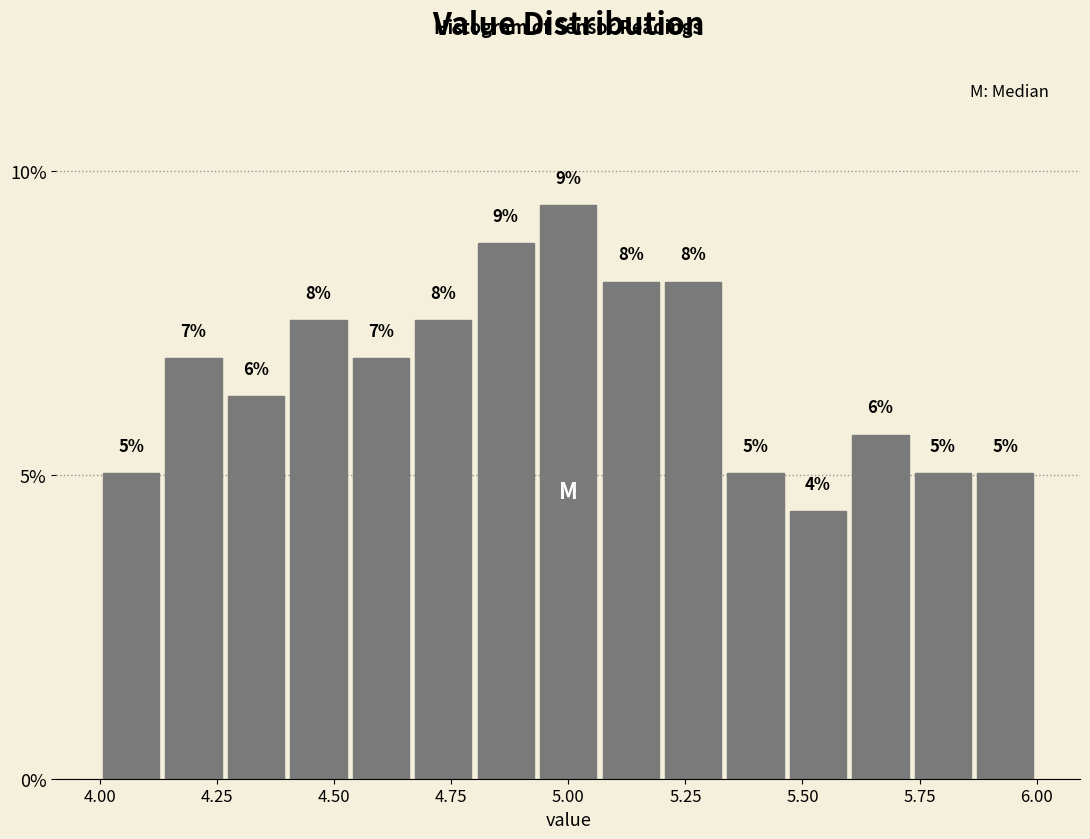

Around what value on the x-axis is the tallest bar? Give the approximate position of its centre, as read against the axis.

5.00